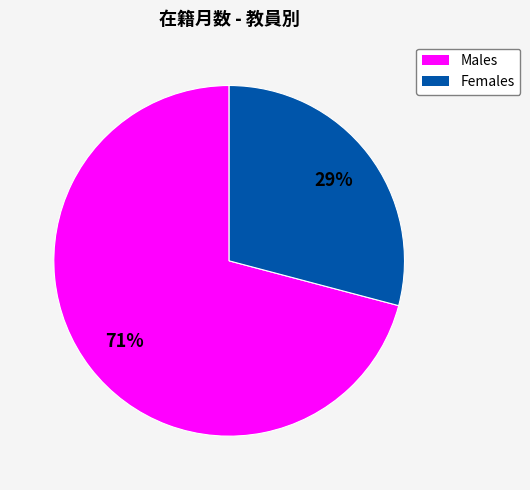

Is there any slice that represents more than half of the pie?

Yes